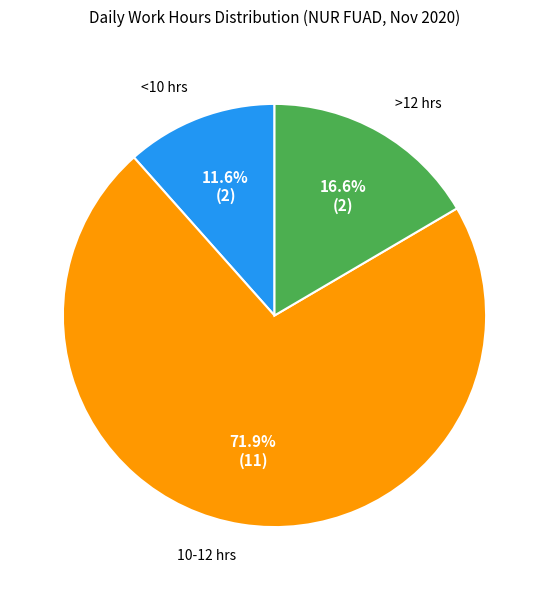

Is there any slice that represents more than half of the pie?

Yes